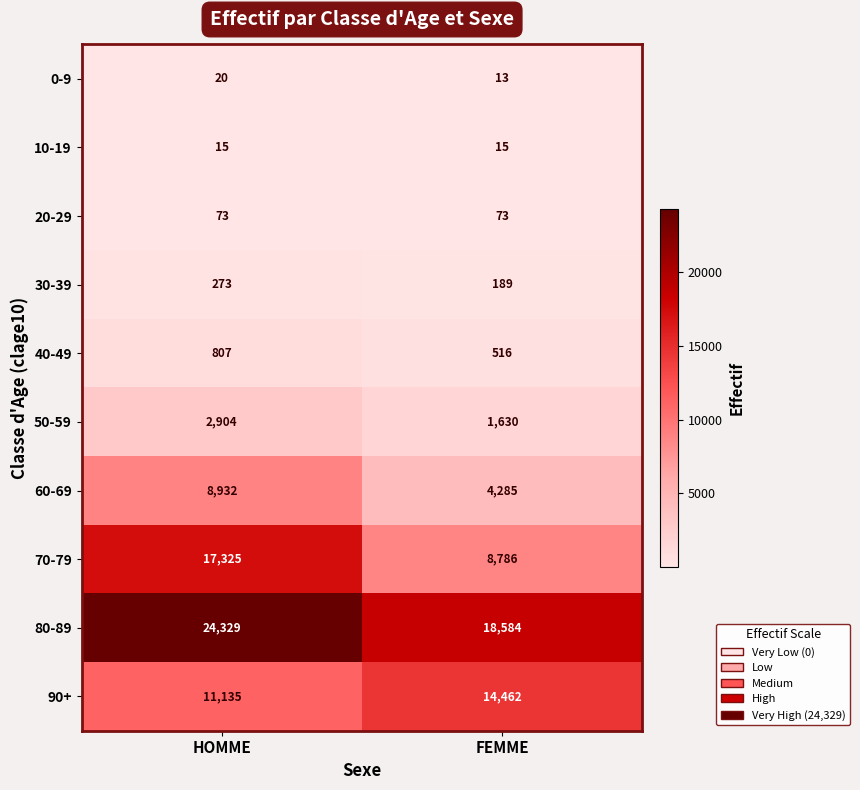

What is the difference between the 60-69 values at FEMME and HOMME?

4647